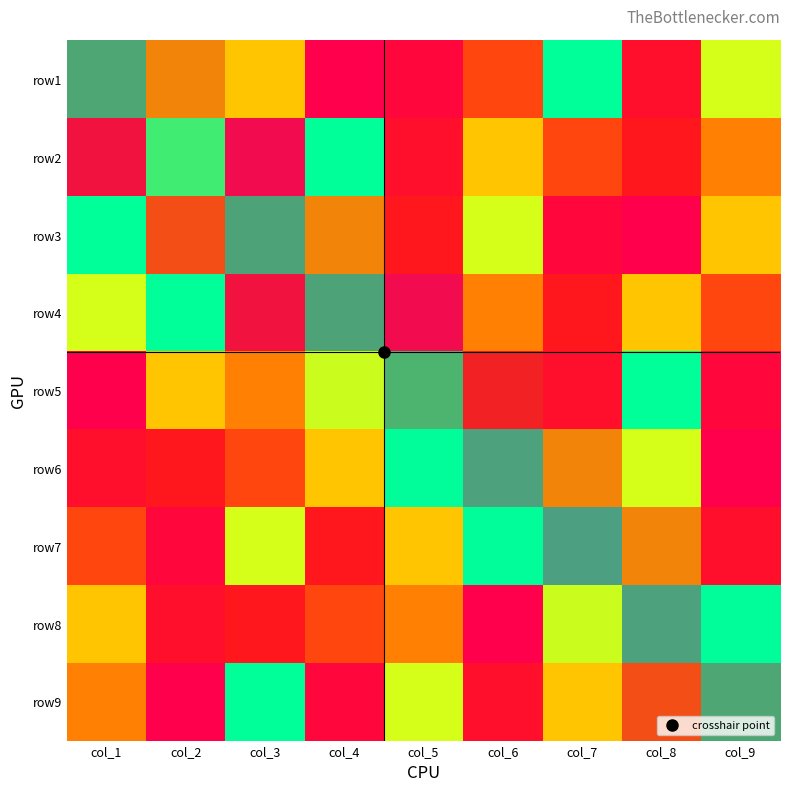

What is the spread (max minus min) of values at col_5?

8